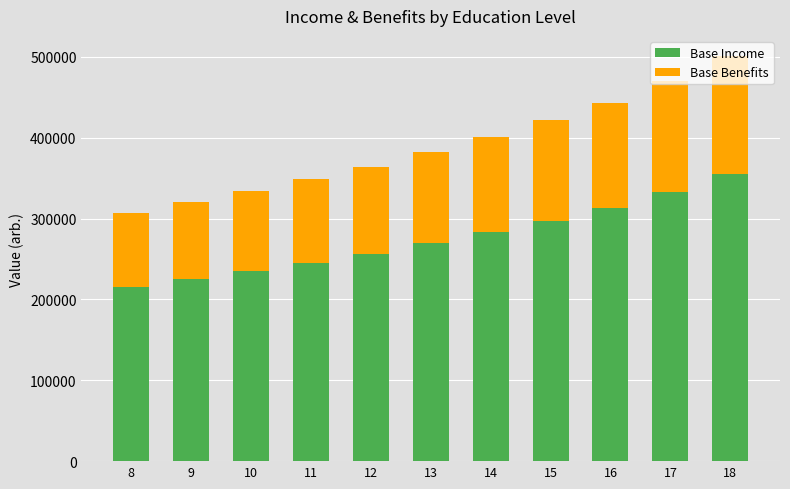

The value of Base Income at 11 is 88626.7. True or false?

False